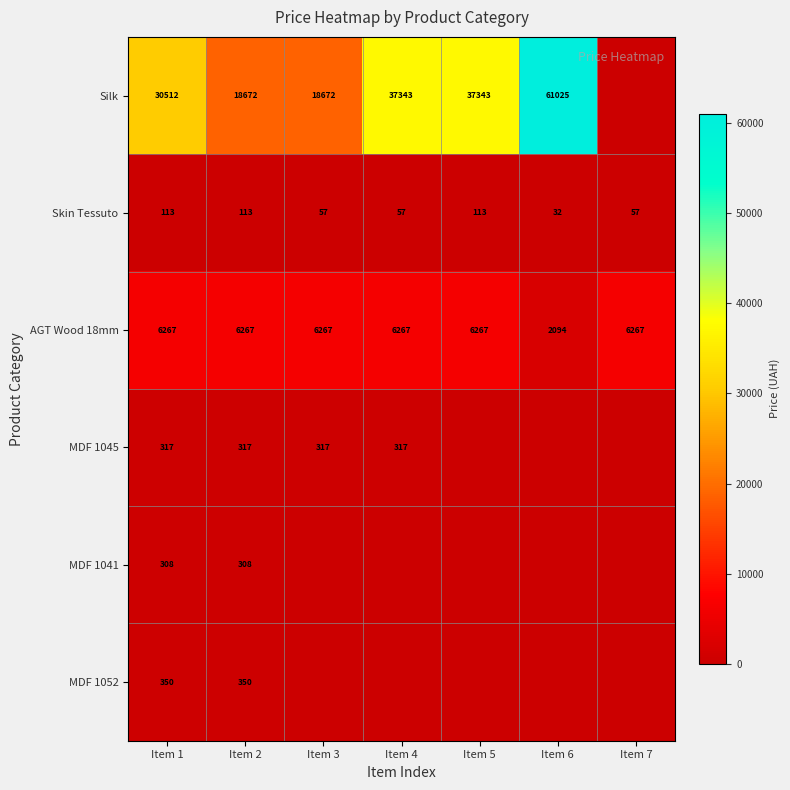

Which label corresponds to the largest value in the chart?

Item 6